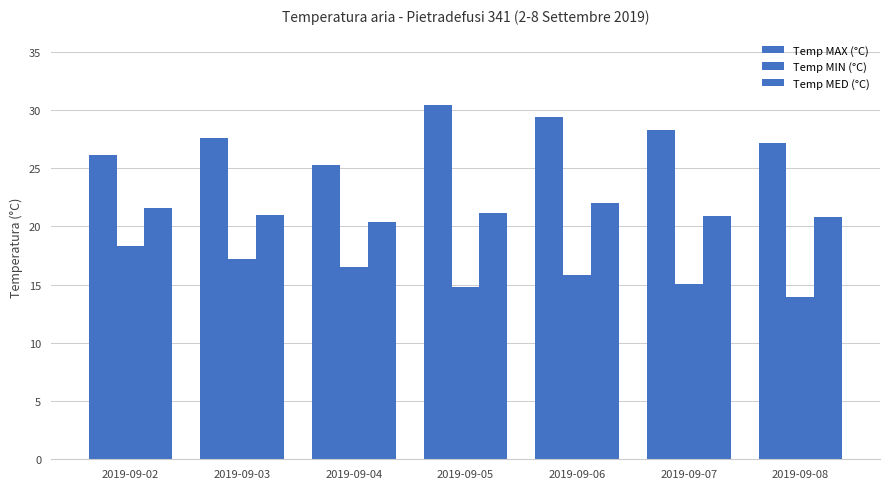

How many distinct data groups are displayed?

3